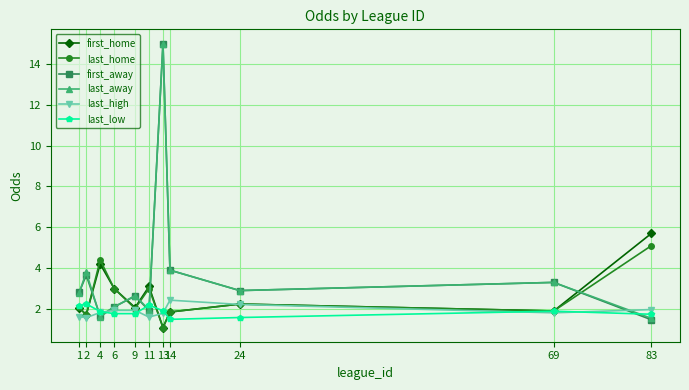

True or false: last_high and first_home intersect in this chart.

True